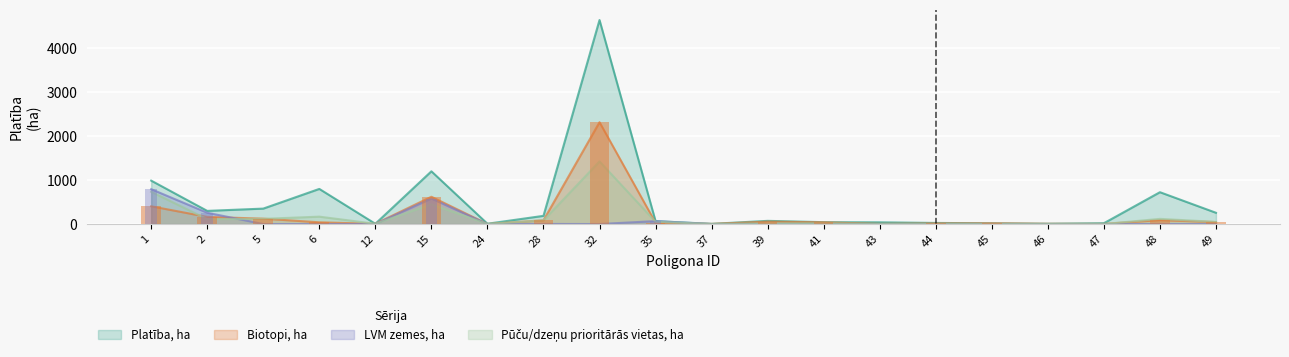

What is the value of the Biotopi_ha bar at the 8th from the left?

85.1